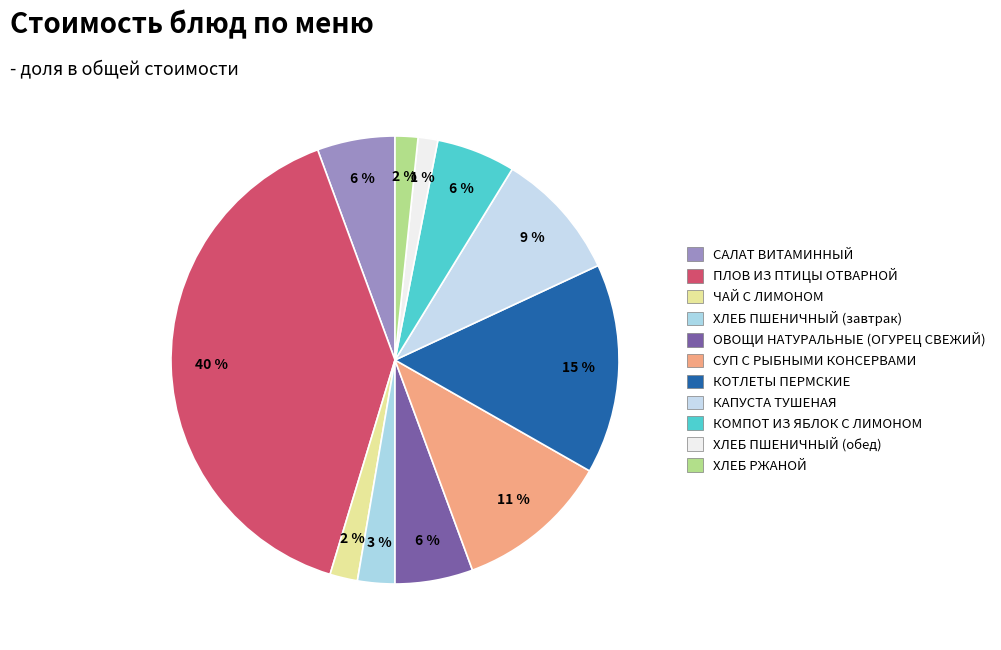

Count the number of slices in the pie.

11